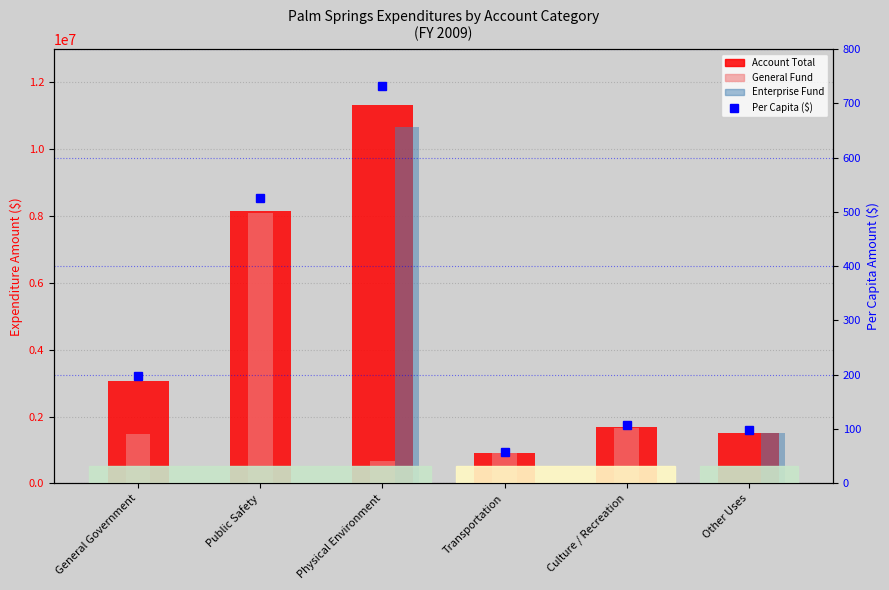

What is the label of the 5th bar from the left?

Culture / Recreation